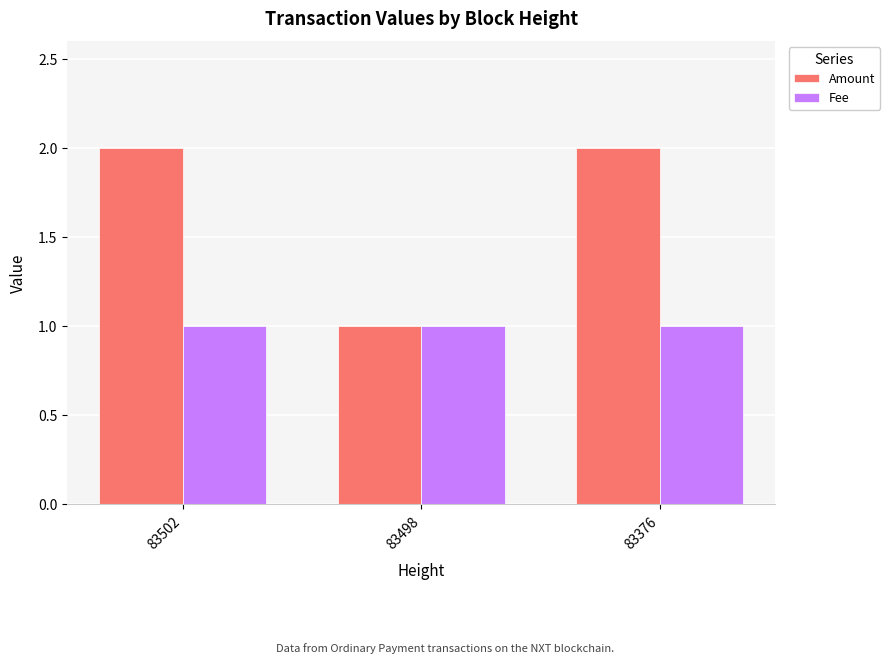

True or false: Fee has a value of 2 at 83376.

False